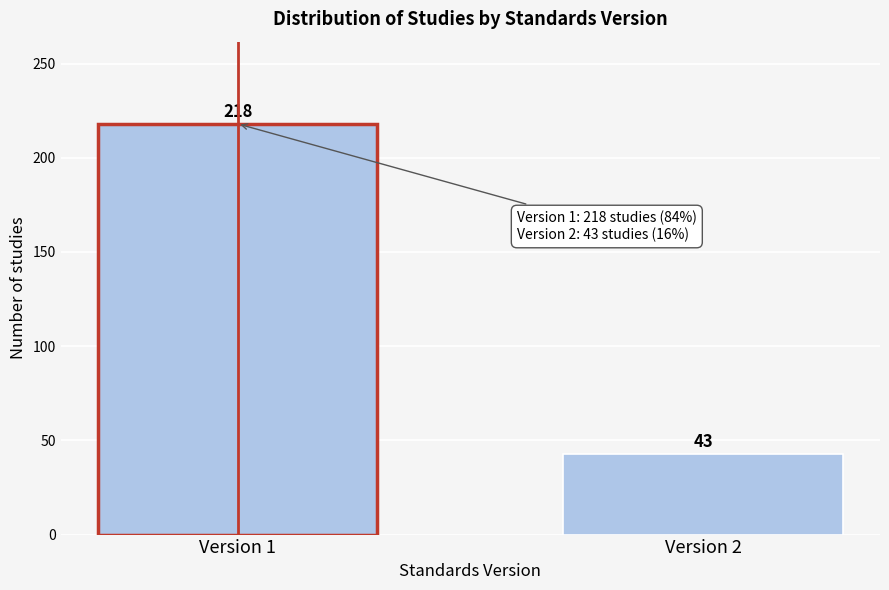

Reading left to right, extract all data points from this chart.

218	43